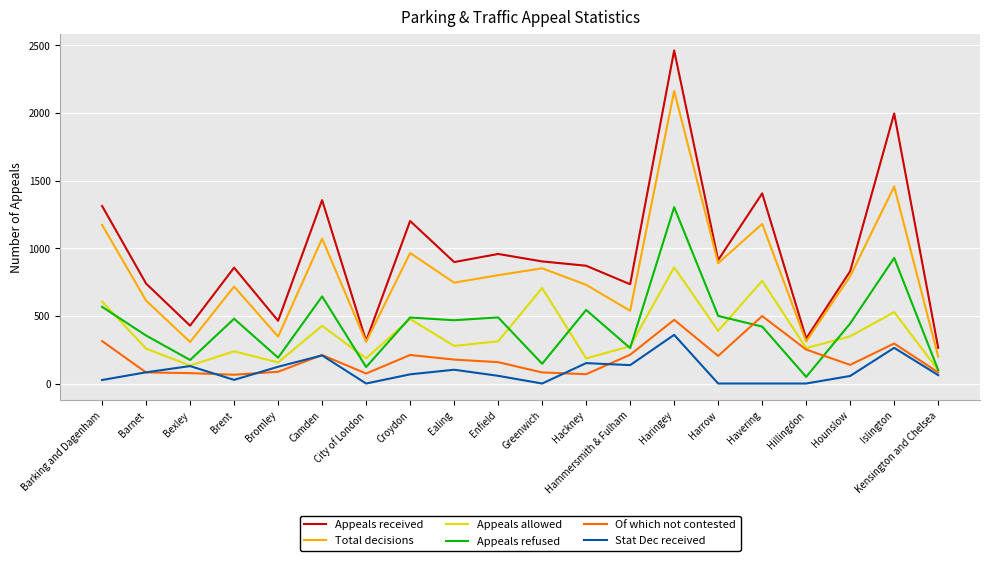

What are all the series names shown in the legend?

Appeals received, Total decisions, Appeals allowed, Appeals refused, Of which not contested, Stat Dec received